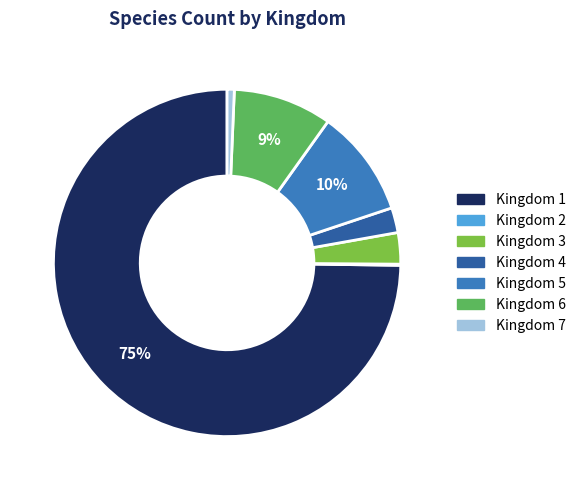

Is there any slice that represents more than half of the pie?

Yes